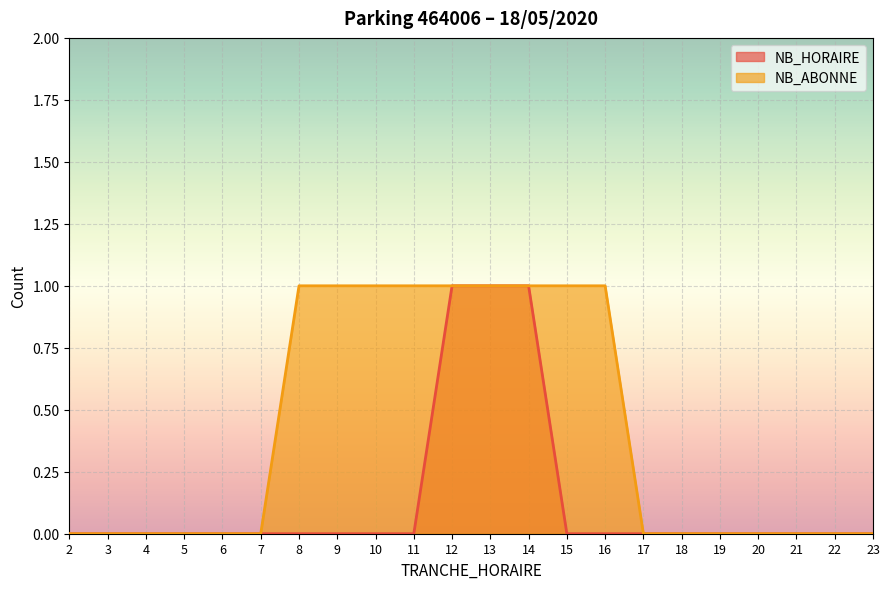

How many data points in NB_ABONNE are above 0?

9